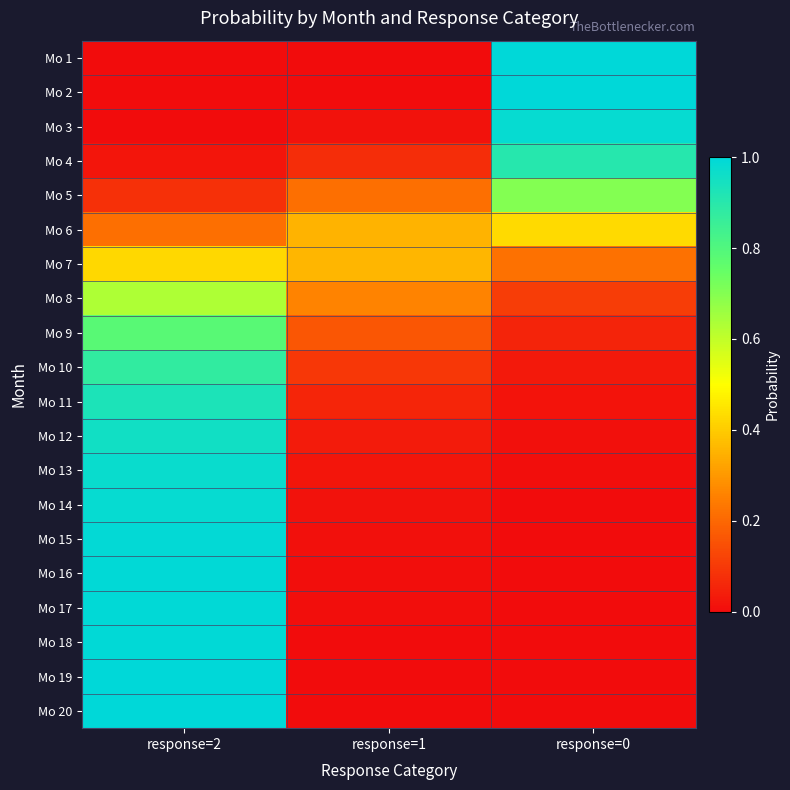

Reading left to right, list all the values displayed in this chart.

Mo 1: response=2=0.0	response=1=0.0	response=0=1.0
Mo 2: response=2=0.0	response=1=0.0	response=0=1.0
Mo 3: response=2=0.0	response=1=0.0	response=0=1.0
Mo 4: response=2=0.0	response=1=0.1	response=0=0.9
Mo 5: response=2=0.1	response=1=0.2	response=0=0.7
Mo 6: response=2=0.2	response=1=0.4	response=0=0.4
Mo 7: response=2=0.4	response=1=0.4	response=0=0.2
Mo 8: response=2=0.6	response=1=0.3	response=0=0.1
Mo 9: response=2=0.8	response=1=0.2	response=0=0.1
Mo 10: response=2=0.9	response=1=0.1	response=0=0.0
Mo 11: response=2=0.9	response=1=0.1	response=0=0.0
Mo 12: response=2=1.0	response=1=0.0	response=0=0.0
Mo 13: response=2=1.0	response=1=0.0	response=0=0.0
Mo 14: response=2=1.0	response=1=0.0	response=0=0.0
Mo 15: response=2=1.0	response=1=0.0	response=0=0.0
Mo 16: response=2=1.0	response=1=0.0	response=0=0.0
Mo 17: response=2=1.0	response=1=0.0	response=0=0.0
Mo 18: response=2=1.0	response=1=0.0	response=0=0.0
Mo 19: response=2=1.0	response=1=0.0	response=0=0.0
Mo 20: response=2=1.0	response=1=0.0	response=0=0.0